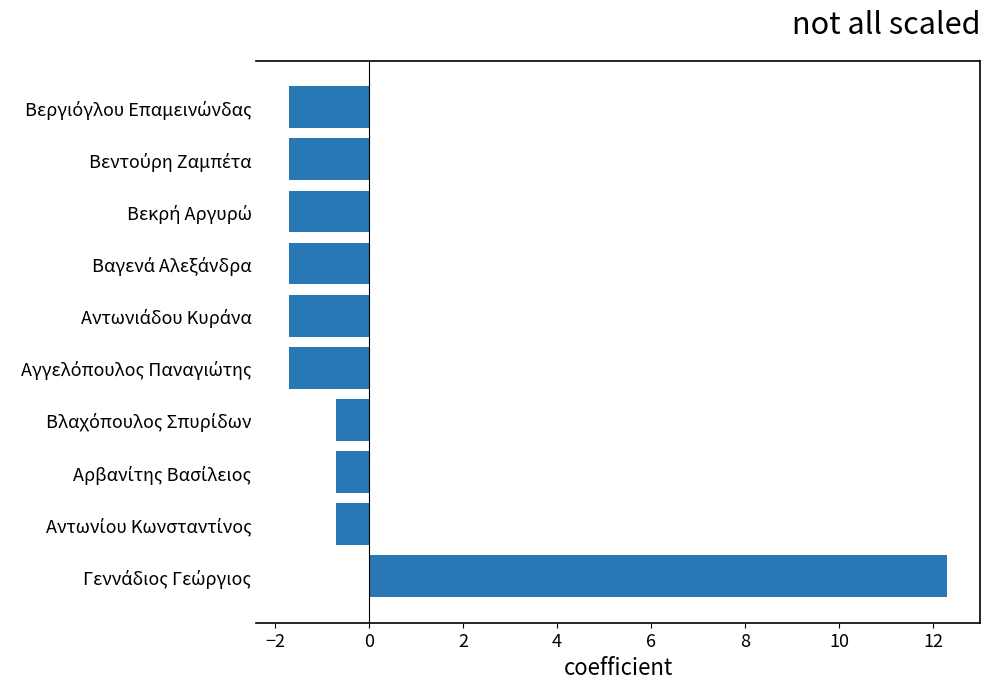

What is the greatest value displayed?

12.3